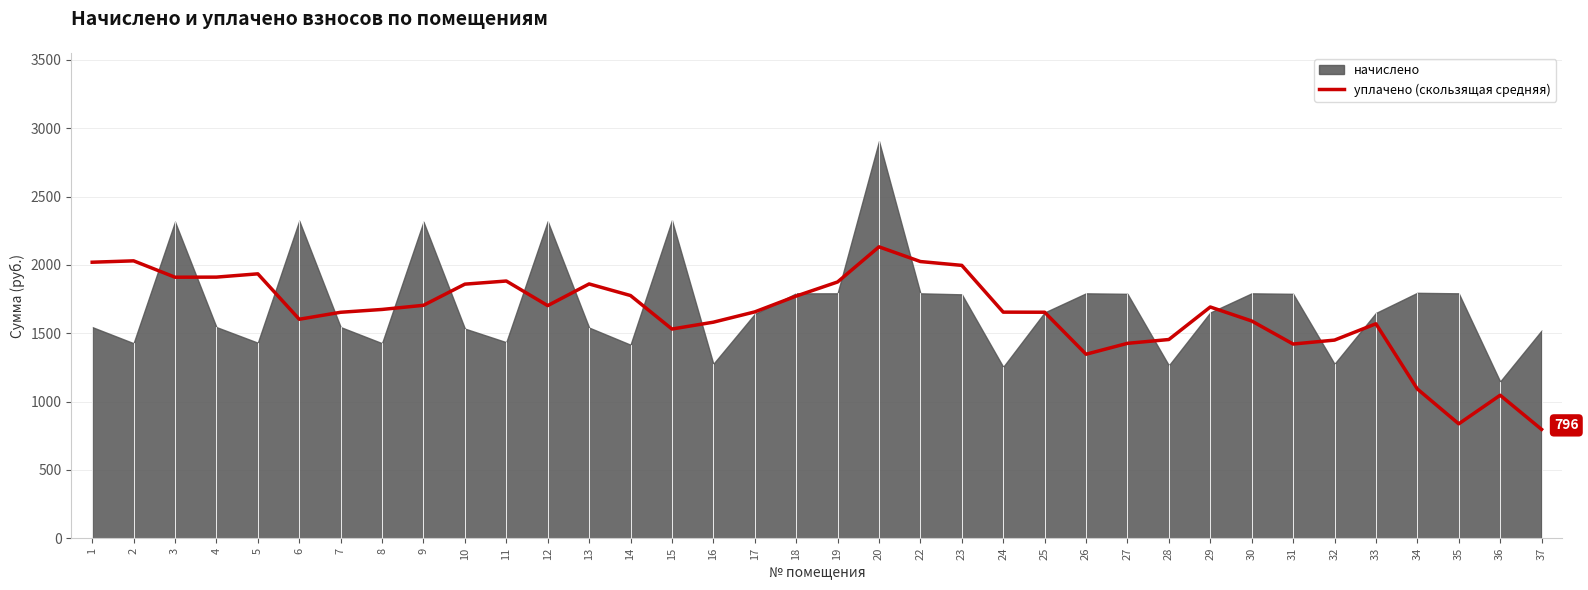

Reading left to right, list all the values displayed in this chart.

2019.5	2029.5	1909.7	1910.5	1934.5	1602.1	1653.2	1673.9	1704.2	1859.0	1881.9	1702.0	1860.5	1775.7	1530.6	1580.7	1656.0	1771.7	1875.0	2132.1	2024.4	1996.4	1654.2	1653.5	1346.2	1425.9	1453.9	1691.8	1589.5	1420.9	1449.6	1569.1	1092.2	836.9	1046.2	796.4